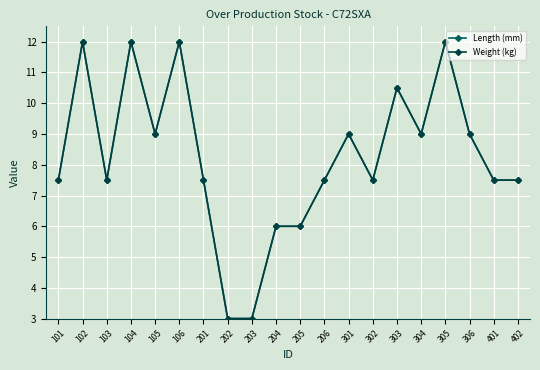

After their last crossing, which series has the higher values: Weight (kg) or Length (mm)?

Weight (kg)